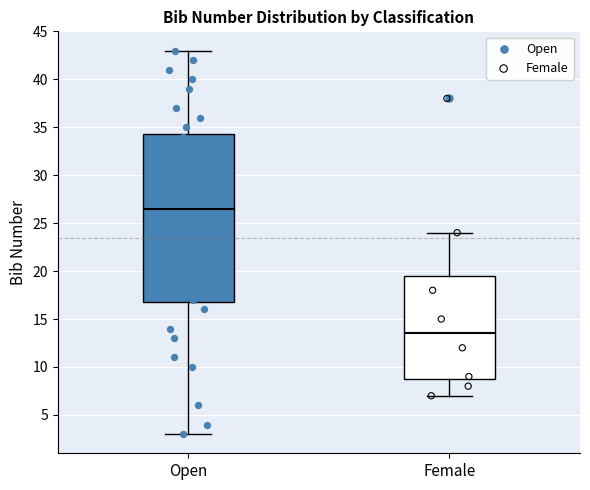

Reading left to right, read every box against the y-axis: the position of its median line, the range the box covers, and the ends of its whiskers. The values are not printed on the chart, so give them approximately, as read against the axis.

Open: median 26.5, box 17.0 to 34.5, whiskers 3.0 to 43.0
Female: median 13.5, box 9.0 to 19.5, whiskers 7.0 to 24.0